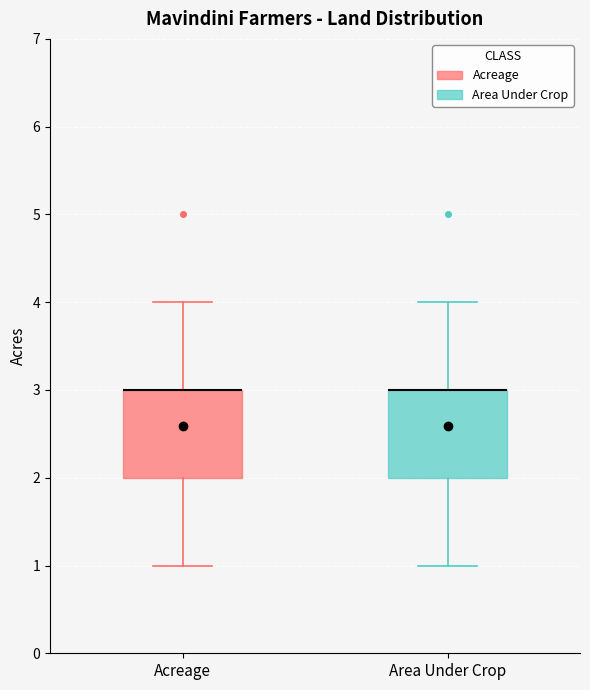

Reading left to right, read every box against the y-axis: the position of its median line, the range the box covers, and the ends of its whiskers. The values are not printed on the chart, so give them approximately, as read against the axis.

Acreage: median 3 (drawn on the box's upper edge), box 2 to 3, whiskers 1 to 4
Area Under Crop: median 3 (drawn on the box's upper edge), box 2 to 3, whiskers 1 to 4